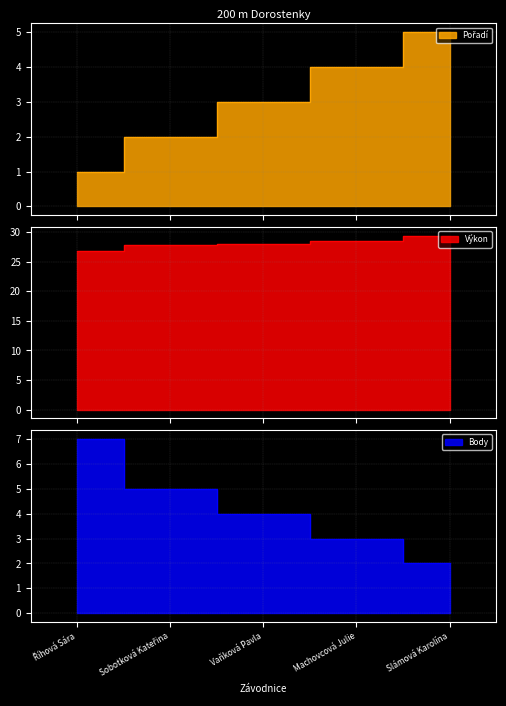

At Říhová Sára, list the series in order from smallest to largest.

Pořadí, Body, Výkon